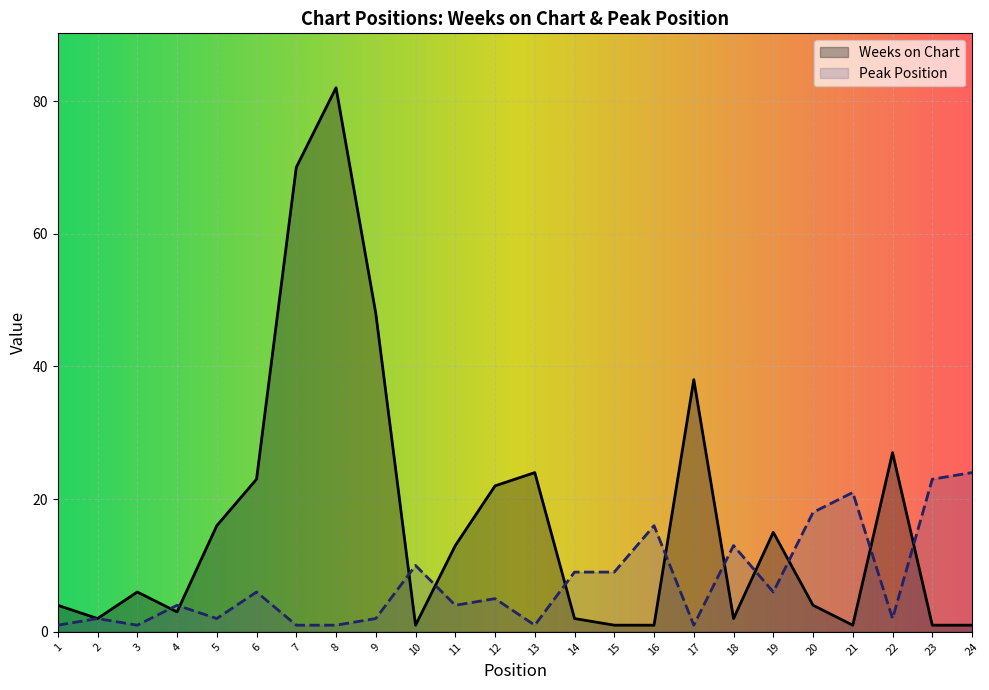

What are all the series names shown in the legend?

Weeks on Chart, Peak Position